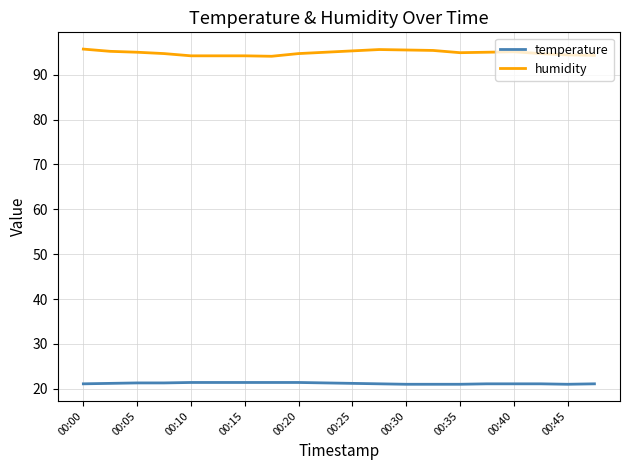

List the series in order of their peak value, lowest first.

temperature, humidity